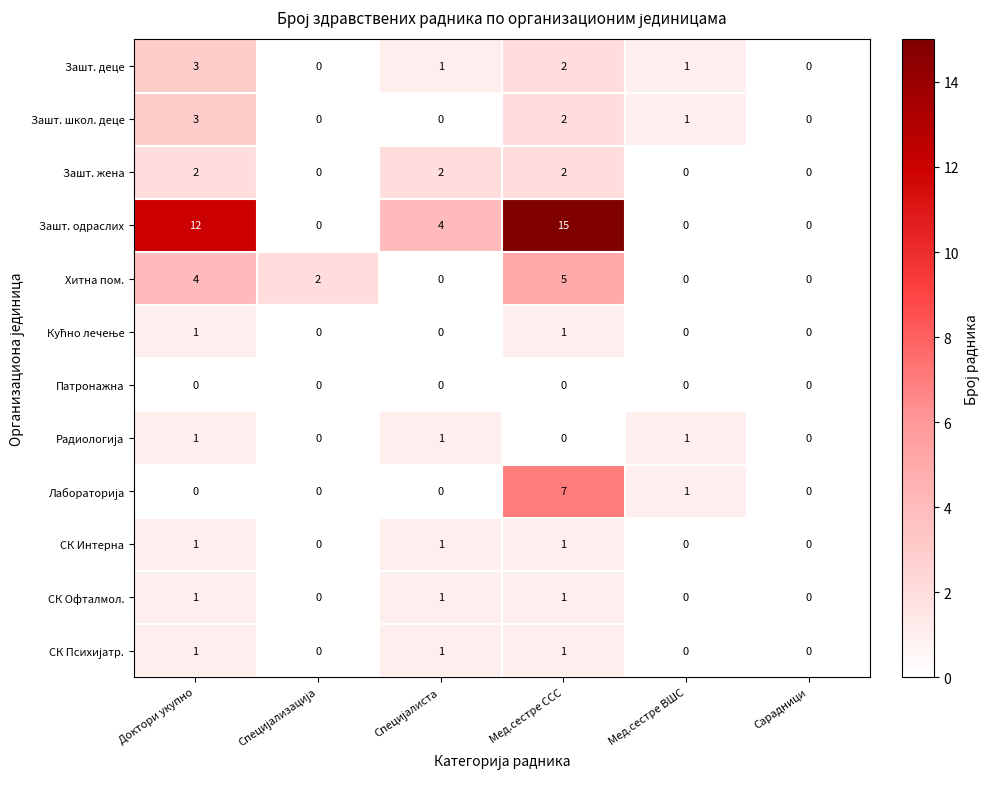

Which series has the largest range (max minus min)?

Зашт. одраслих